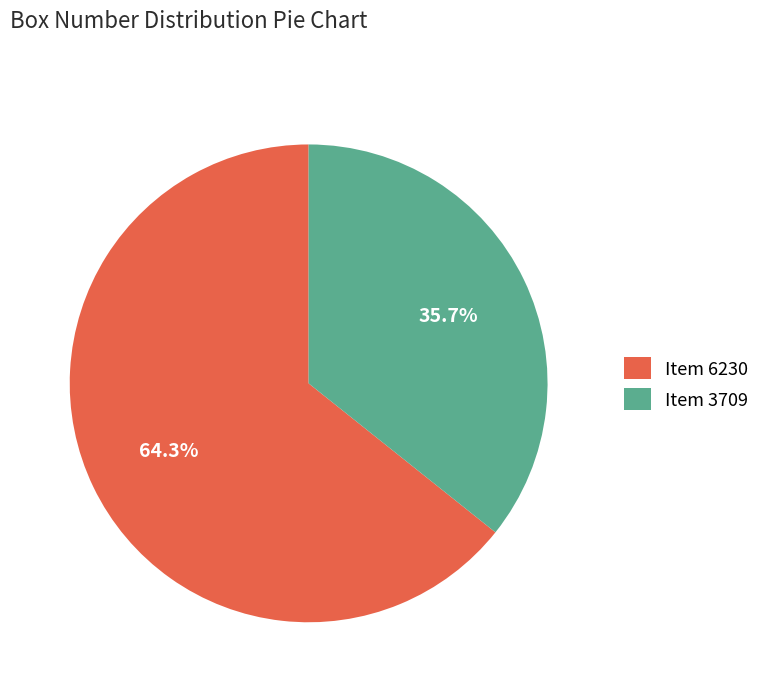

Which category has the biggest portion of the pie?

Item 6230